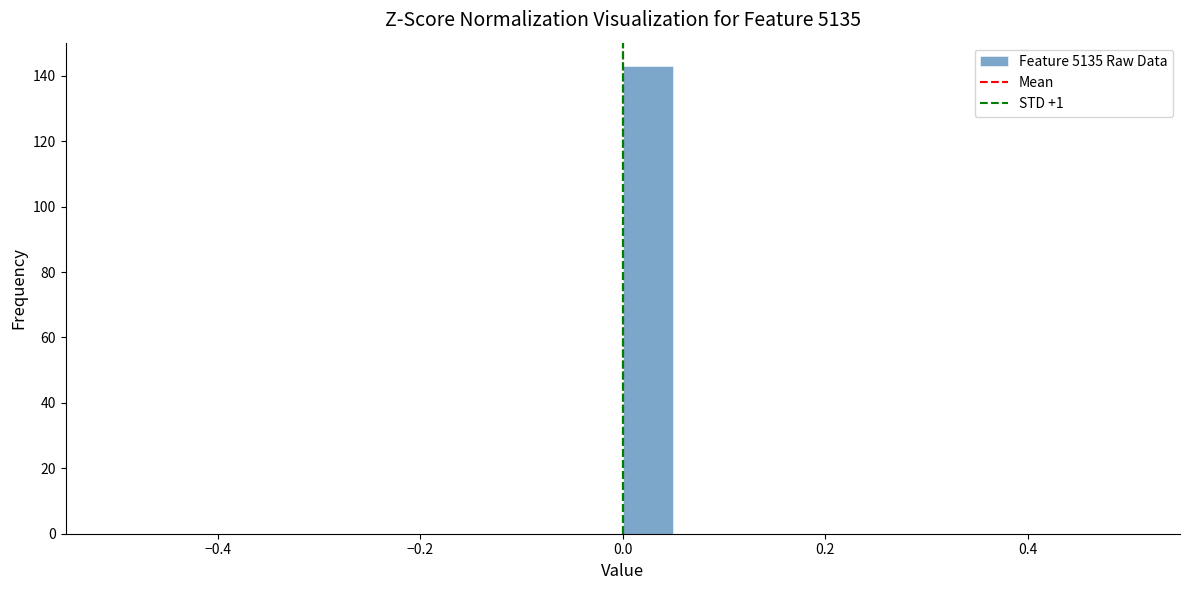

Read against the x-axis, roughly where is the centre of the tallest bar?

0.02